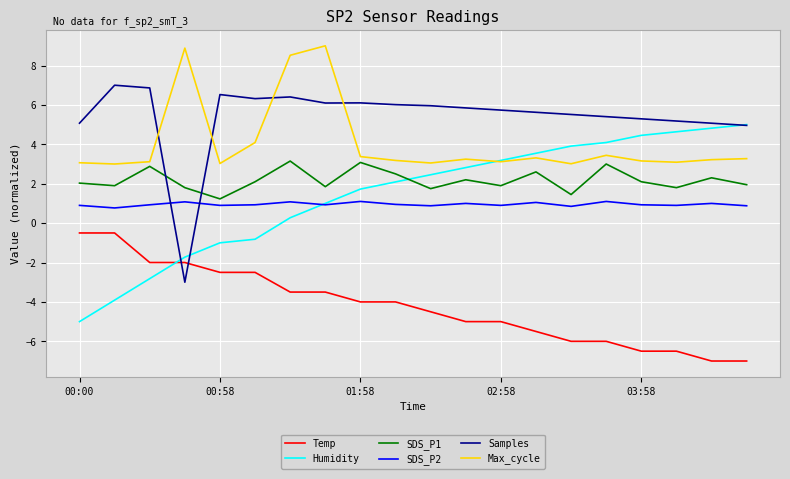

List the series in order of their peak value, highest first.

Max_cycle, Samples, Humidity, SDS_P1, SDS_P2, Temp